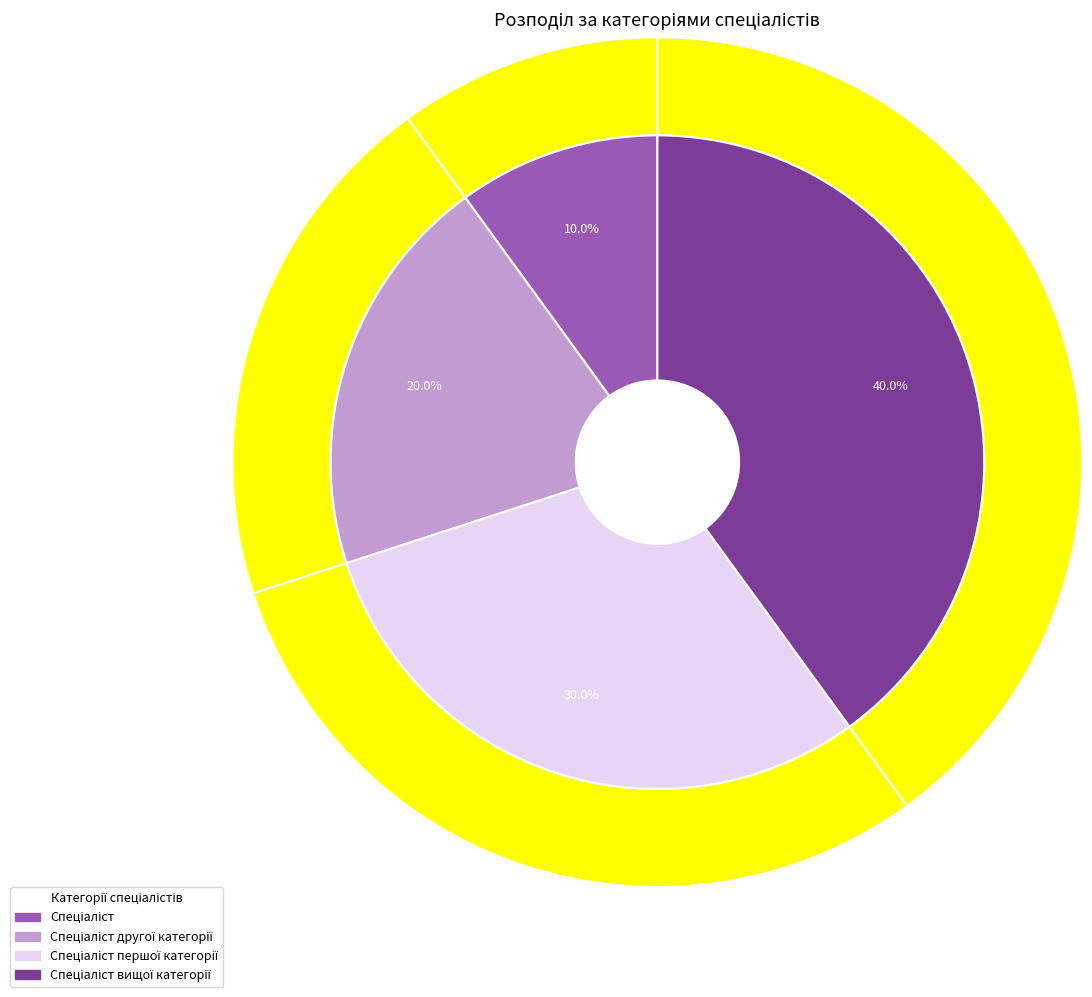

What is the ratio of the value at Спеціаліст to the value at Спеціаліст першої категорії?

0.3